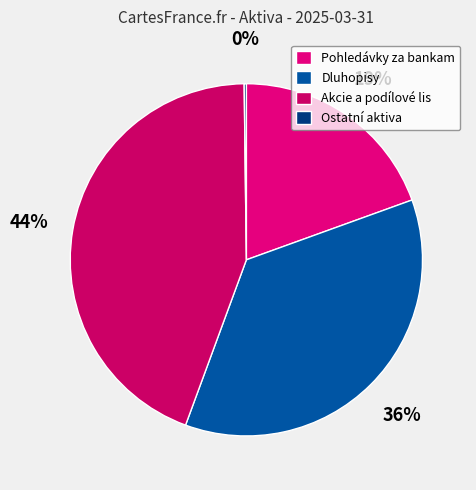

To the nearest percent, what portion does Dluhopisy represent?

36%